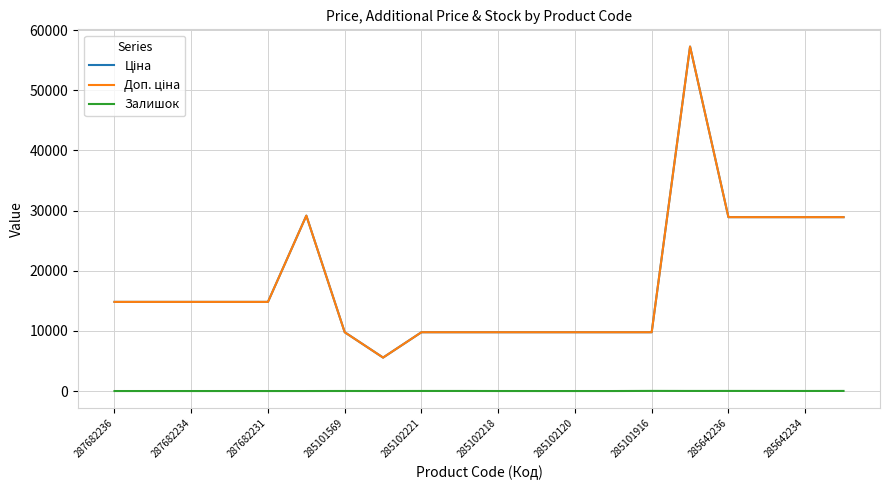

What is the average value of the Доп. ціна series?

17993.5